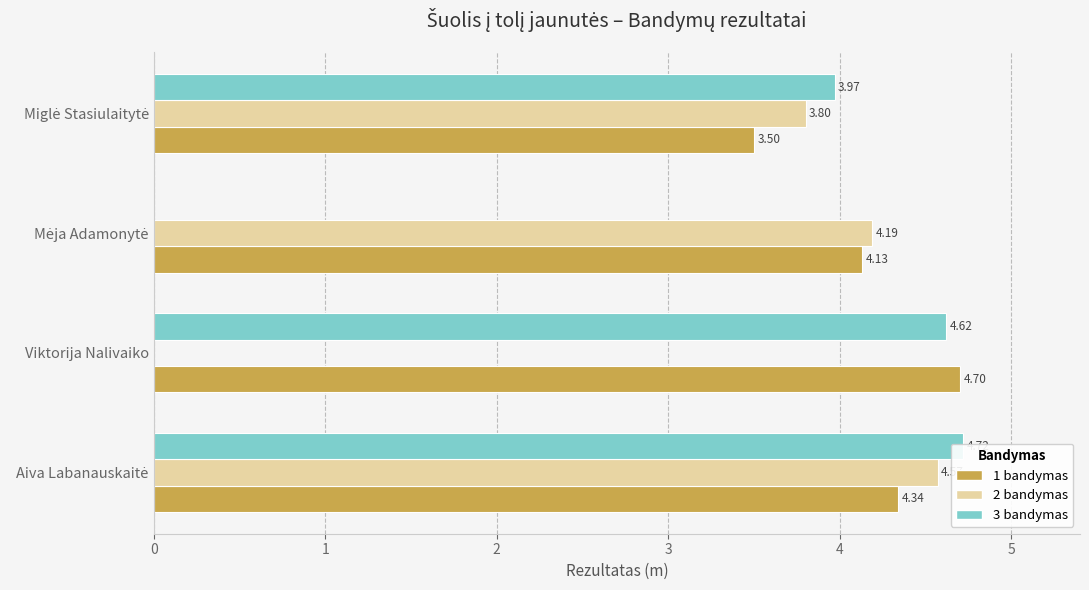

Which series has the widest spread of values?

3 bandymas